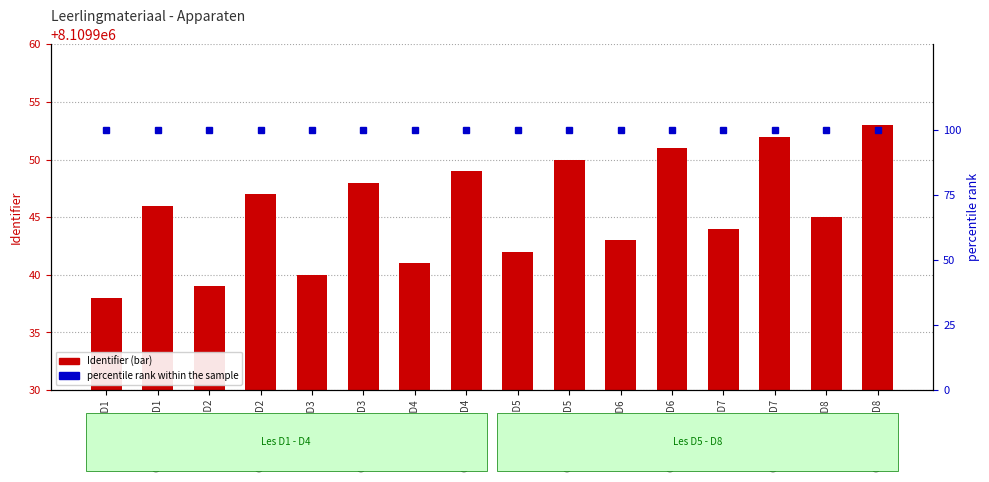

Is it true that percentile rank within the sample equals 100 at Opdracht les D6?

True